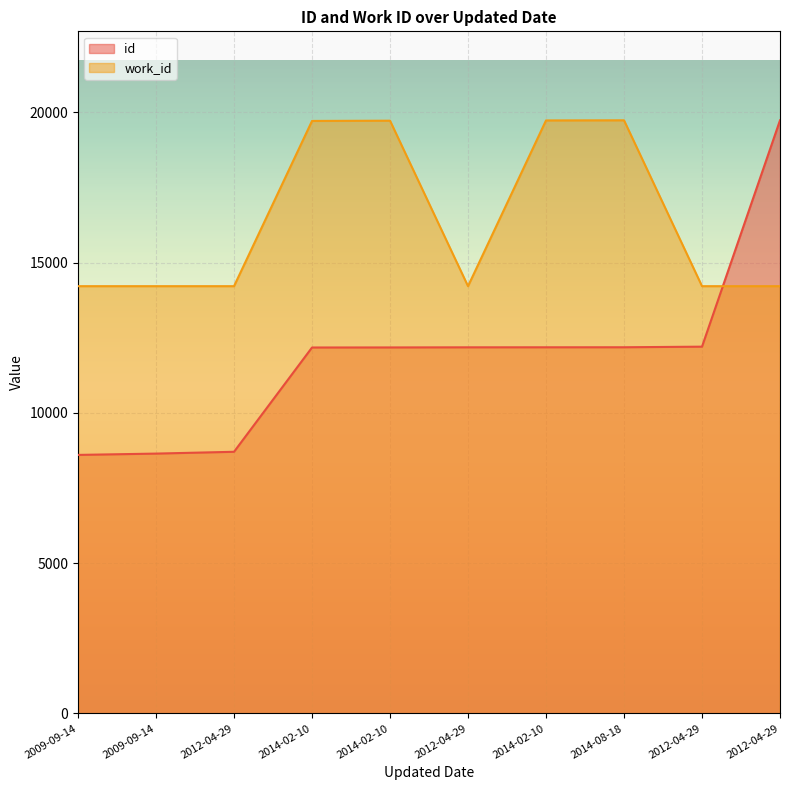

At which label is id closest to 14167?

2012-04-29